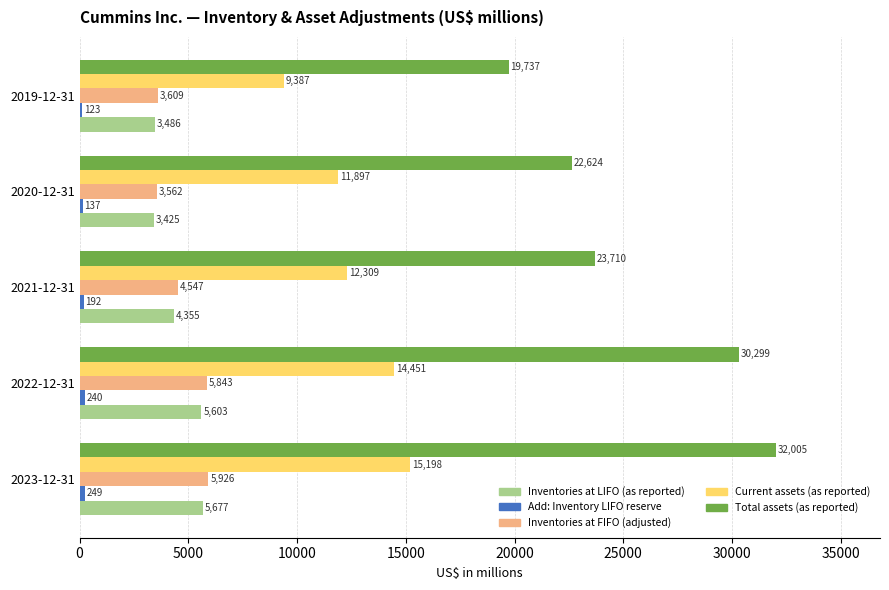

What is the total value across all series at 2021-12-31?

45113